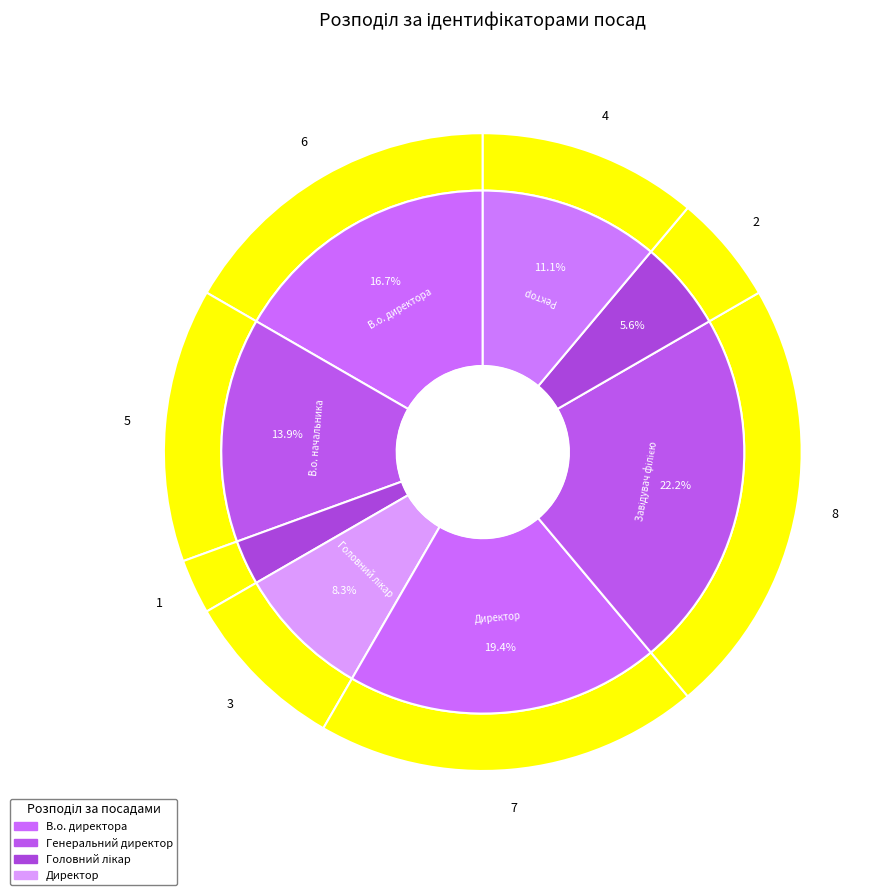

True or false: Директор accounts for 9% of the total.

False